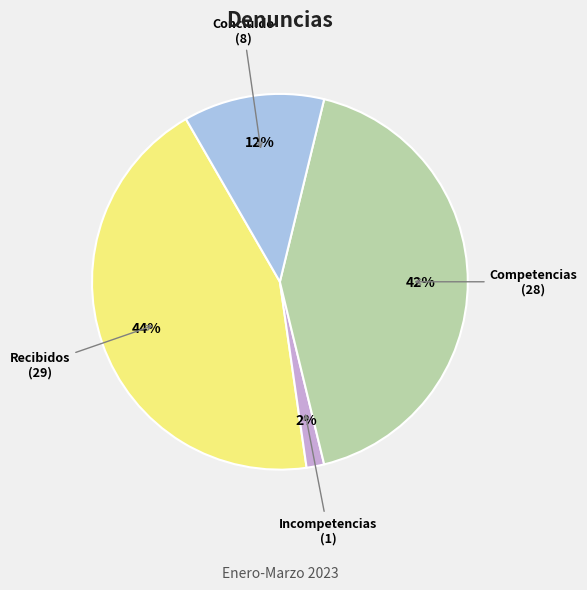

True or false: Competencias accounts for 56% of the total.

False